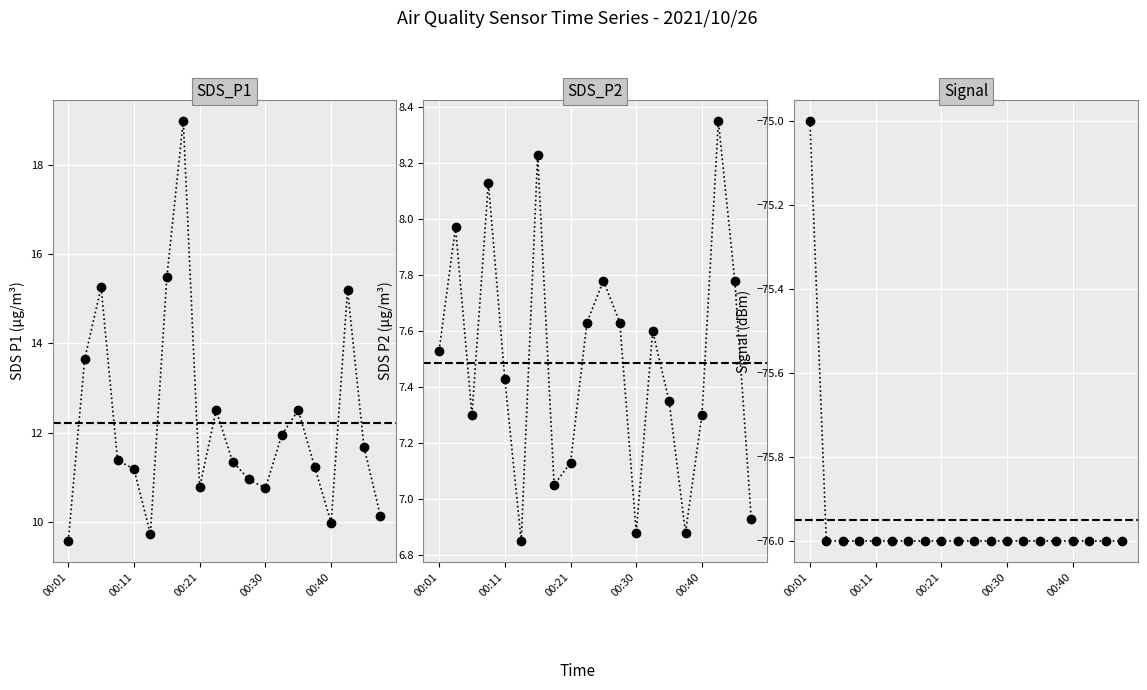

Rank the series by their maximum value, from highest to lowest.

SDS_P1, SDS_P2, Signal